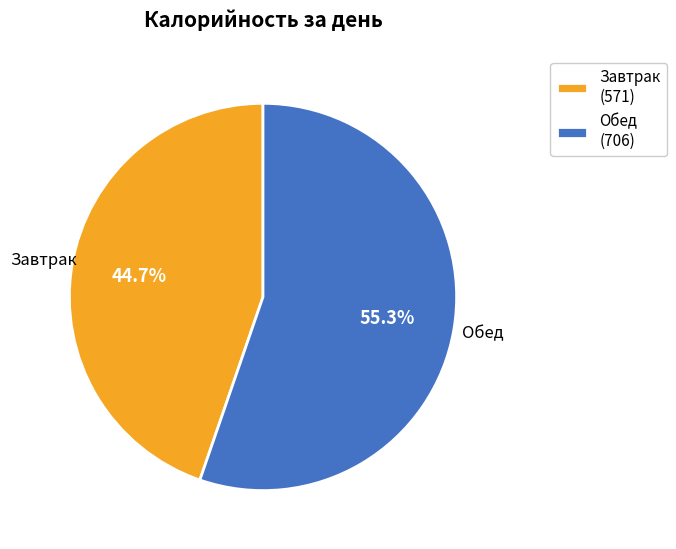

To the nearest percent, what percentage of the pie is Обед?

55%